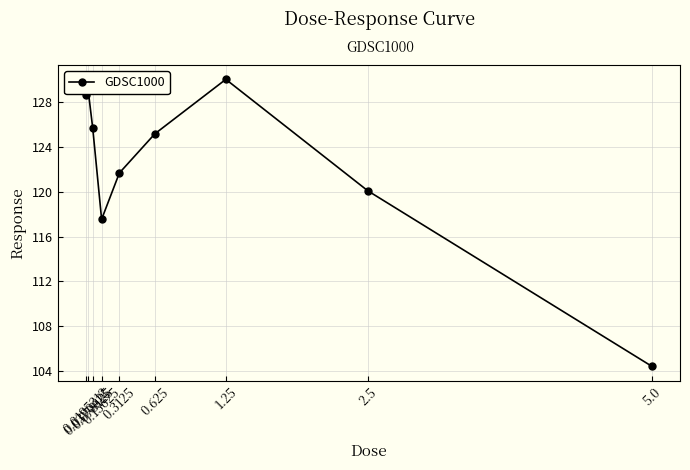

Count the number of categories in the chart.

9